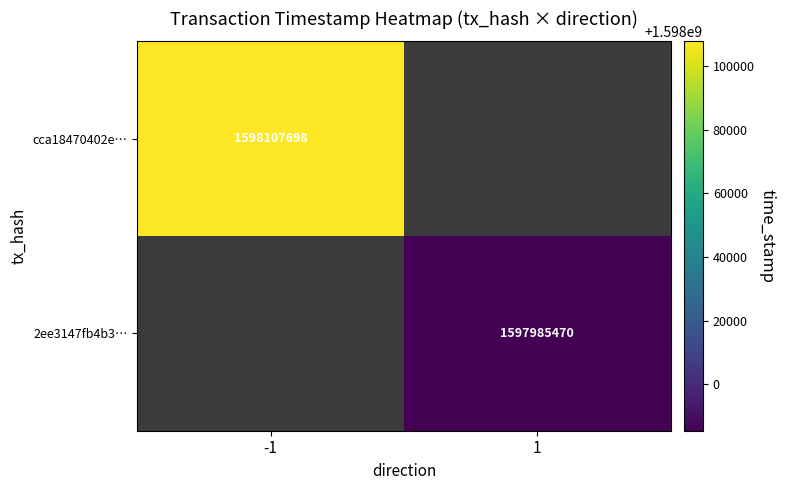

Which label corresponds to the largest value in the chart?

-1